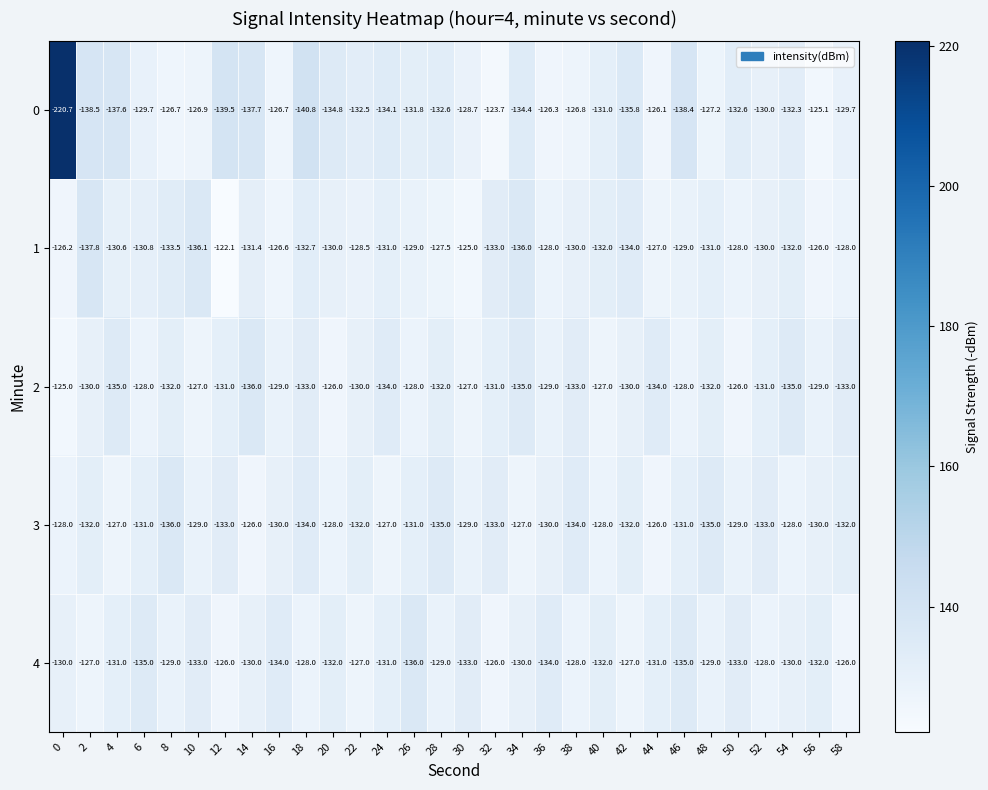

What is the sum of all 4 values?

-3912.0